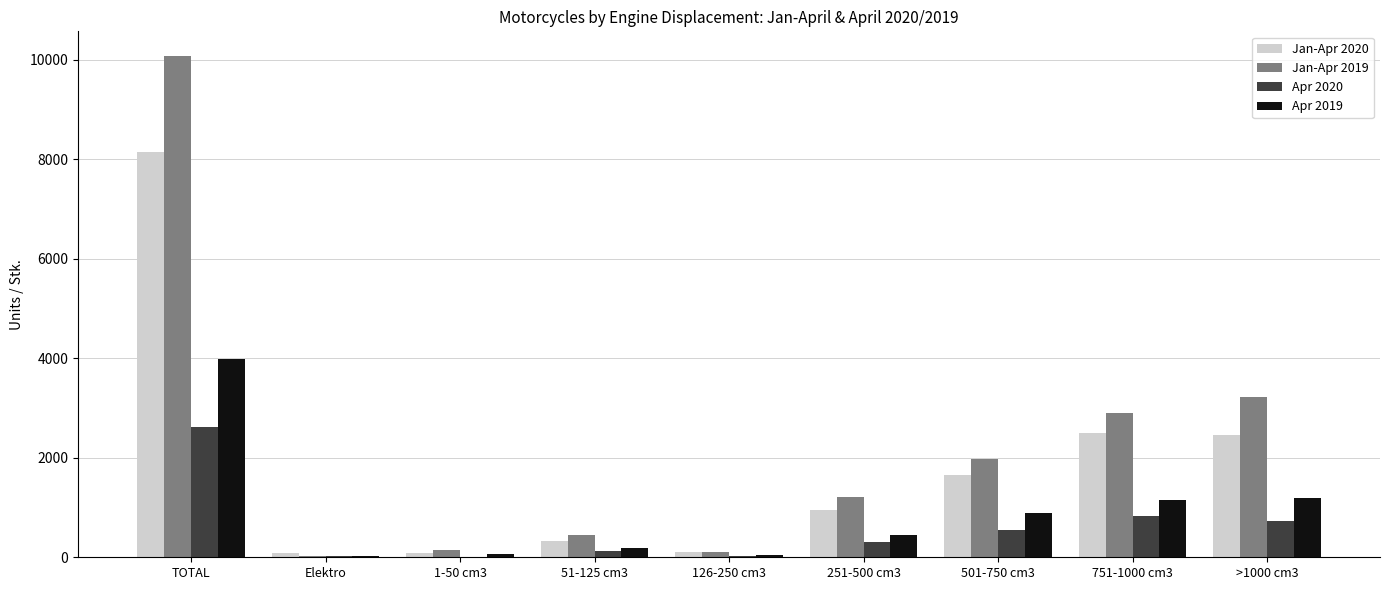

What are all the series names shown in the legend?

Jan-Apr 2020, Jan-Apr 2019, Apr 2020, Apr 2019